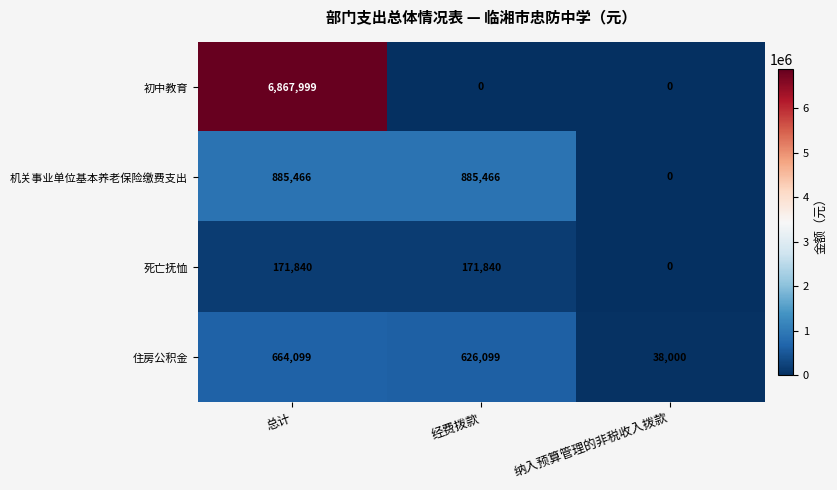

Reading left to right, extract all data points from this chart.

初中教育: 6867999	0	0
机关事业单位基本养老保险缴费支出: 885466	885466	0
死亡抚恤: 171840	171840	0
住房公积金: 664099	626099	38000